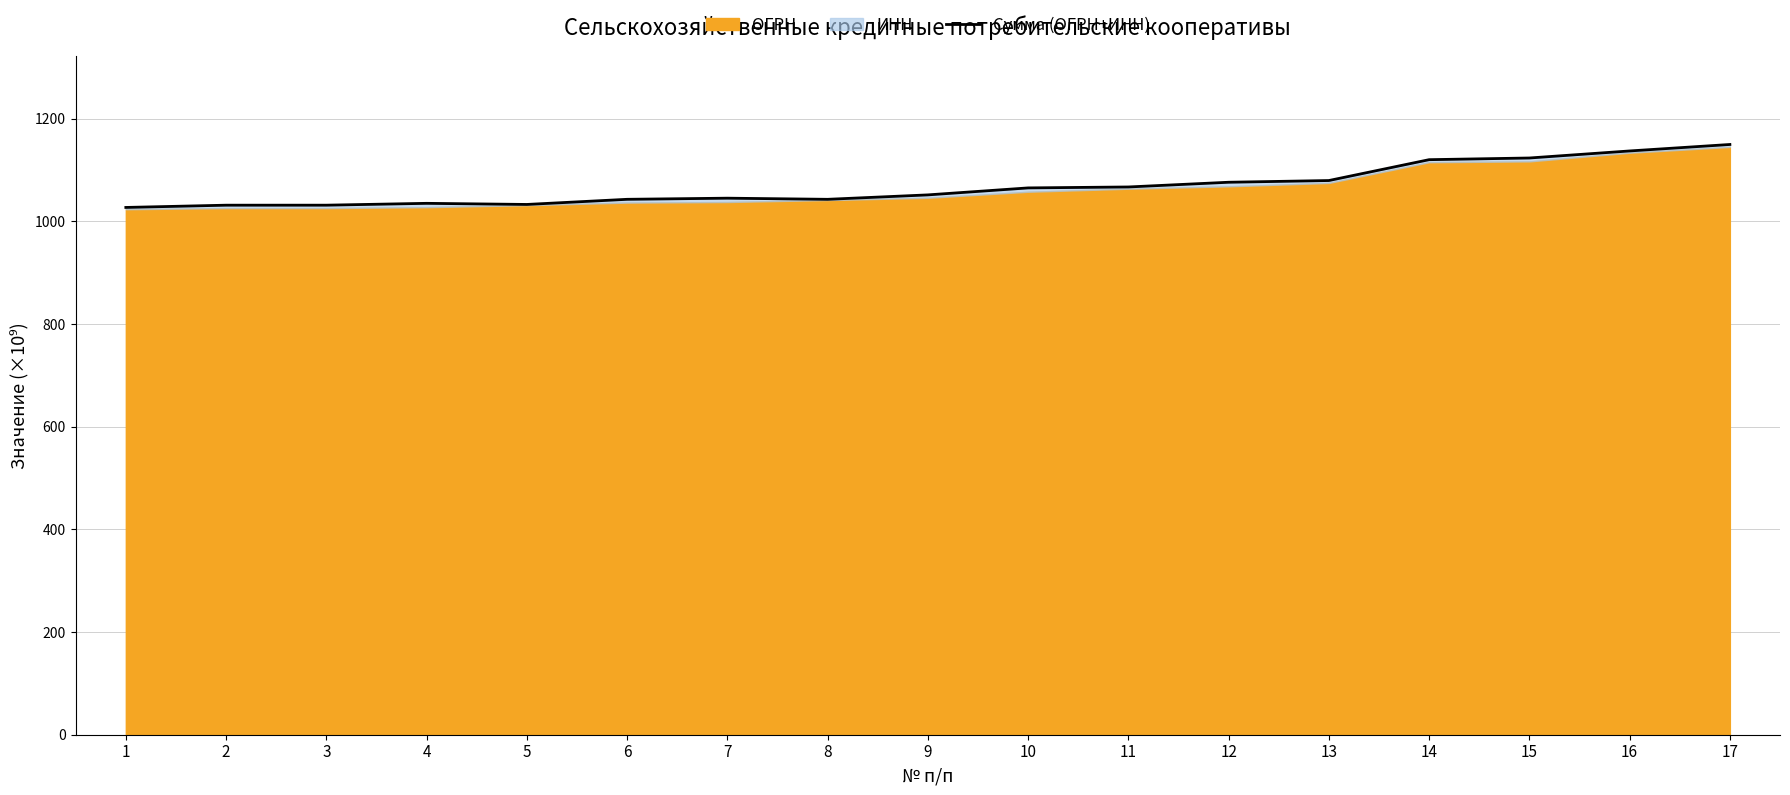

What is the smallest value displayed?

1027.0